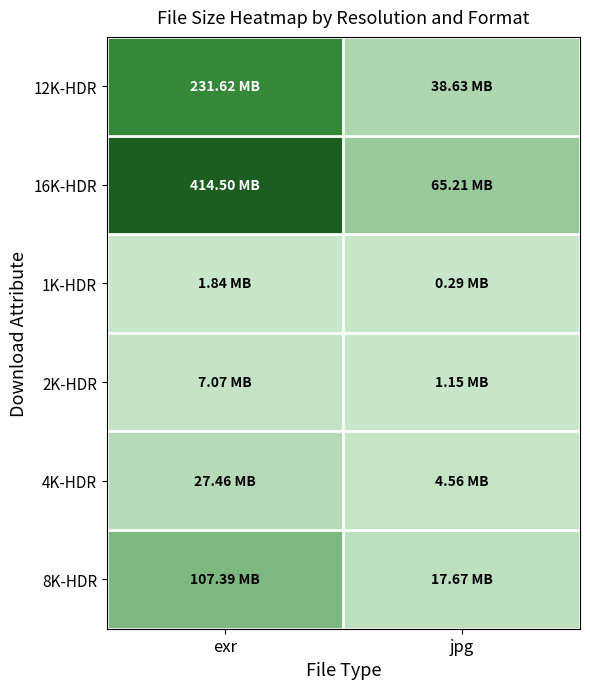

How many distinct data groups are displayed?

6